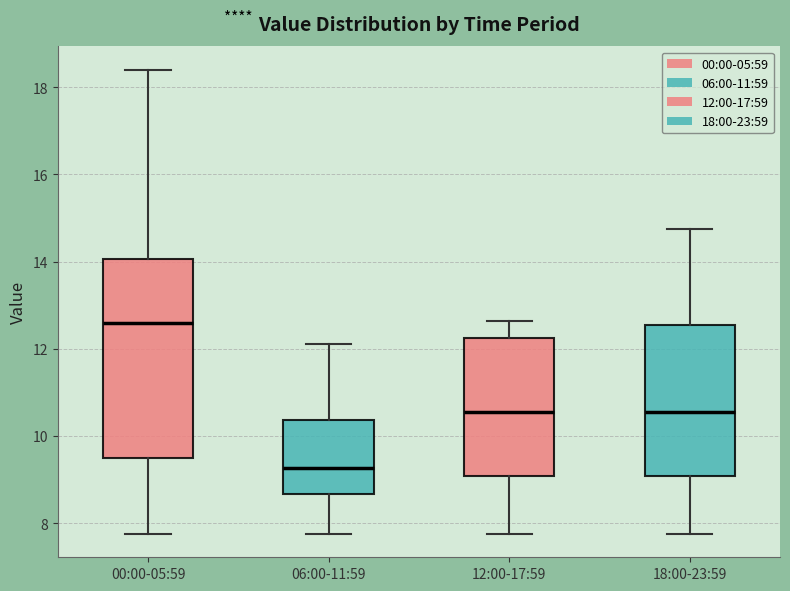

Reading left to right, transcribe this box plot: for each box, give where its median line is, the range the box spans, and where its two whiskers end, as read against the y-axis. The values are not printed on the chart, so give them approximately, as read against the axis.

00:00-05:59: median 12.6, box 9.4 to 14.0, whiskers 7.8 to 18.4
06:00-11:59: median 9.2, box 8.6 to 10.4, whiskers 7.8 to 12.2
12:00-17:59: median 10.6, box 9.0 to 12.2, whiskers 7.8 to 12.6
18:00-23:59: median 10.6, box 9.0 to 12.6, whiskers 7.8 to 14.8